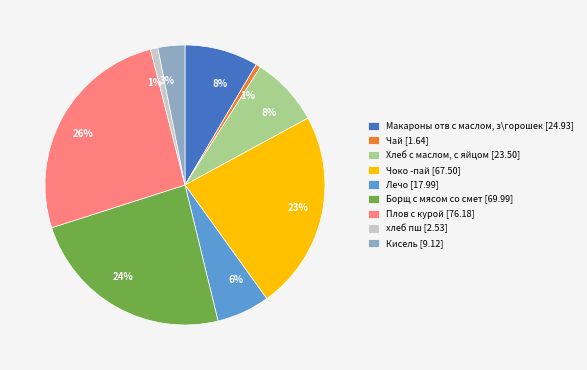

Is there a majority slice in this chart?

No